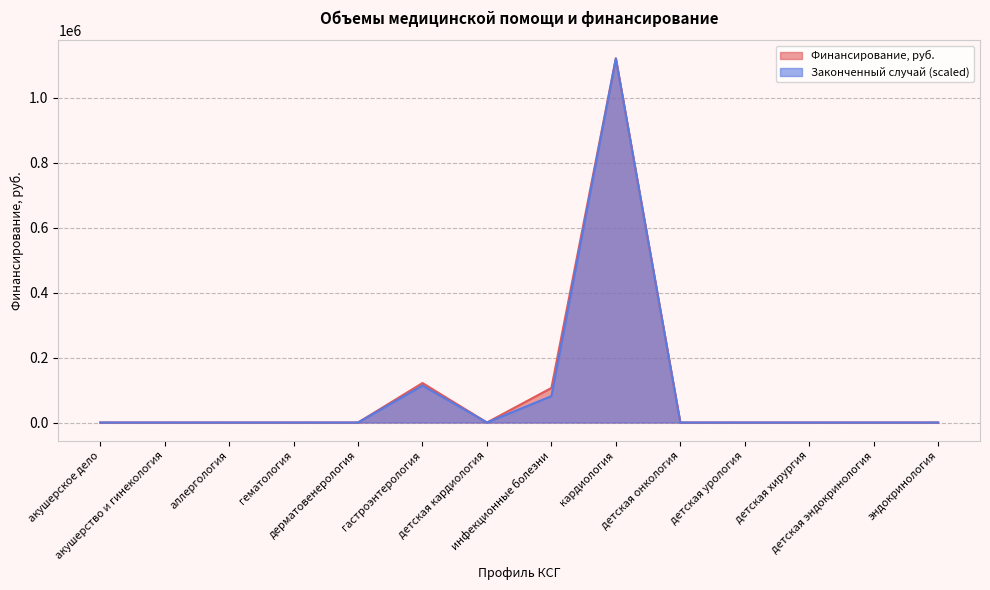

What is the highest value of the Законченный случай series?

1120962.0